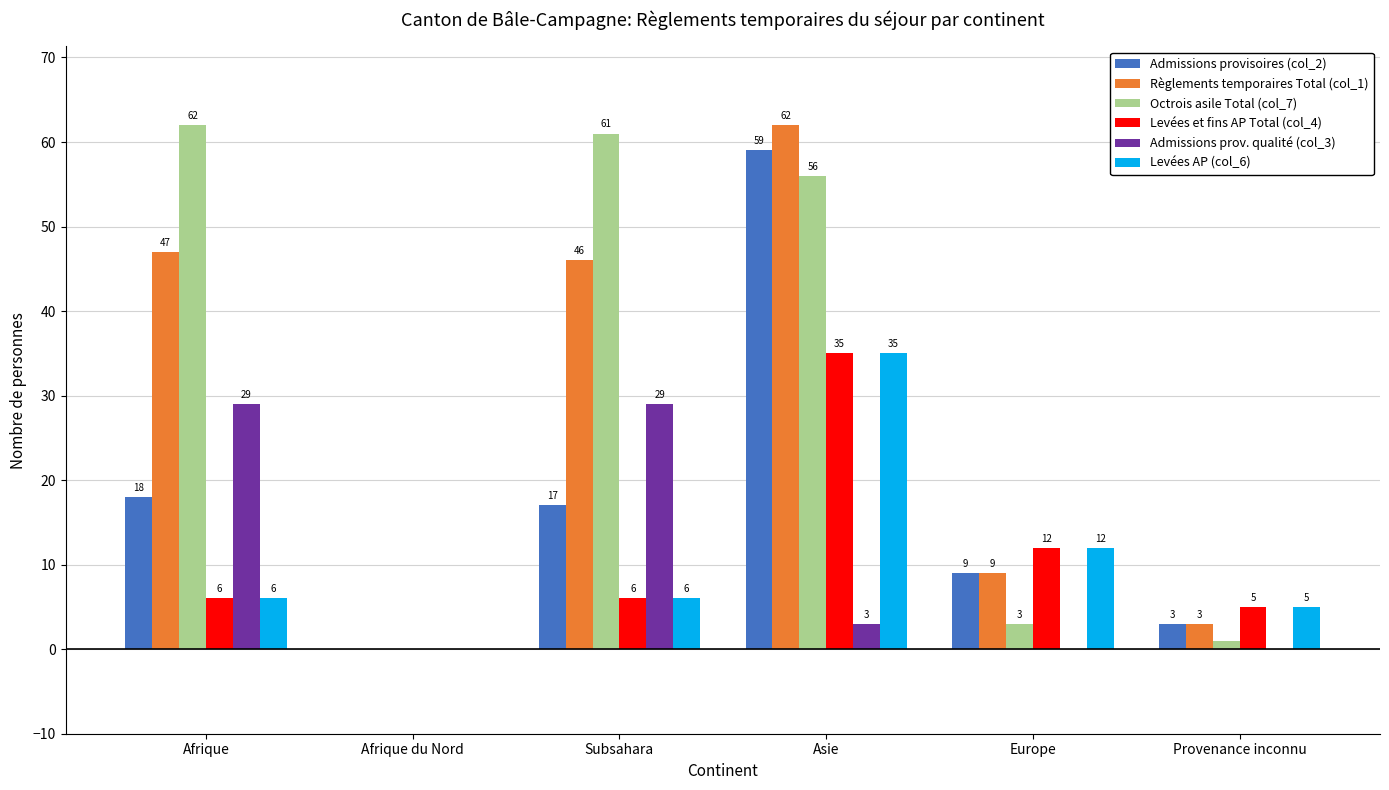

The value of Admissions prov. qualité (col_3) at Afrique is 29. True or false?

True